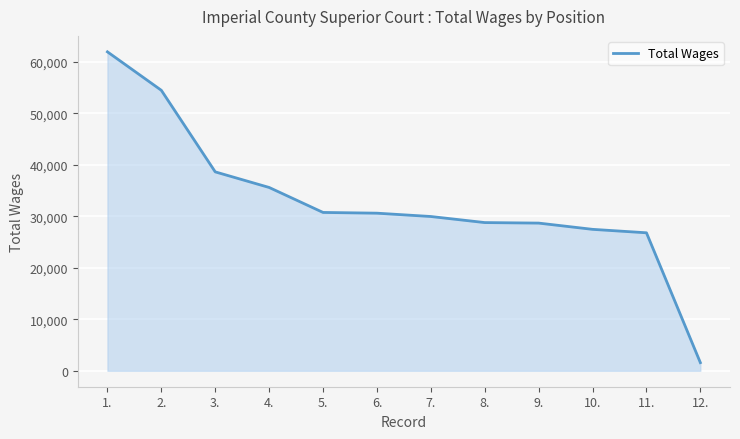

What is the difference between the values at 3. and 12.?

37051